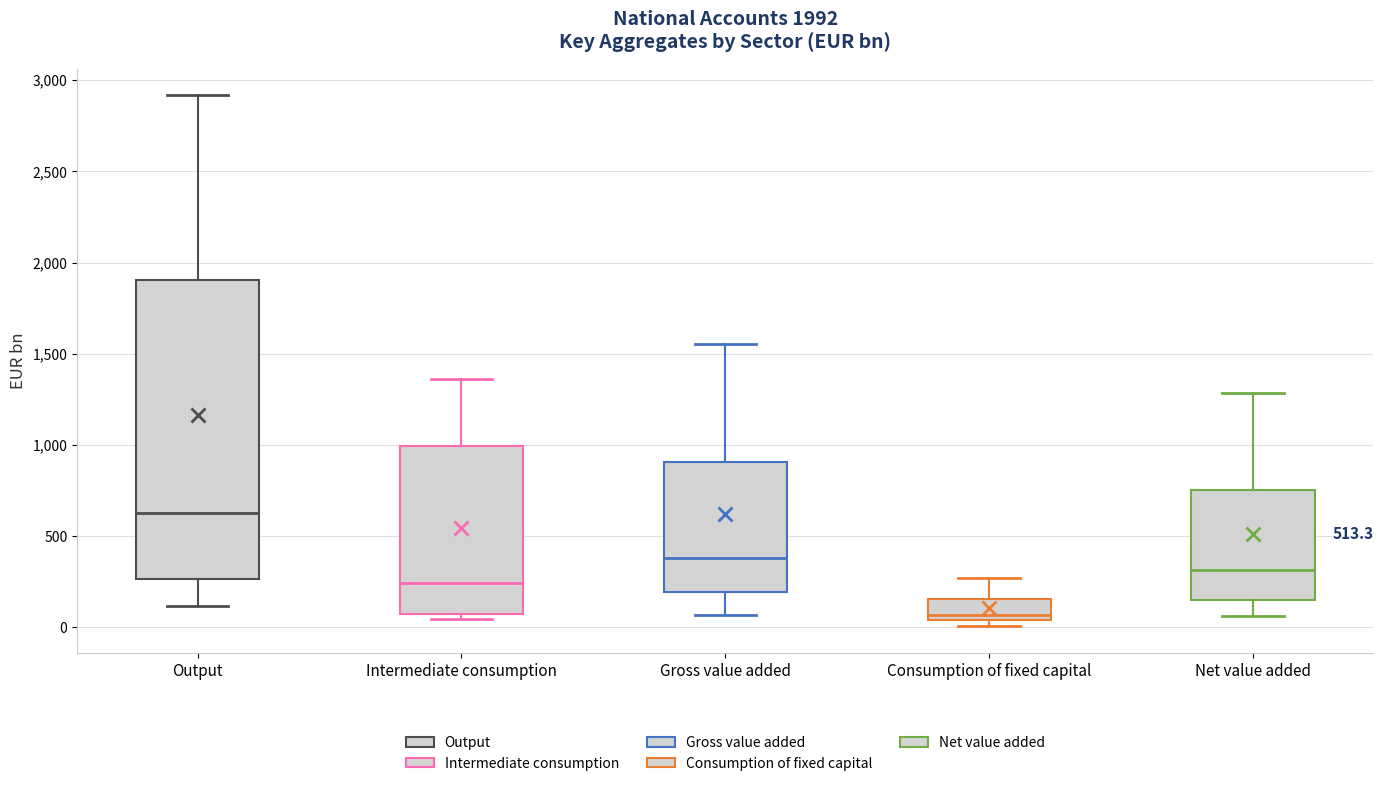

Which box's median line is the lowest?

Consumption of fixed capital